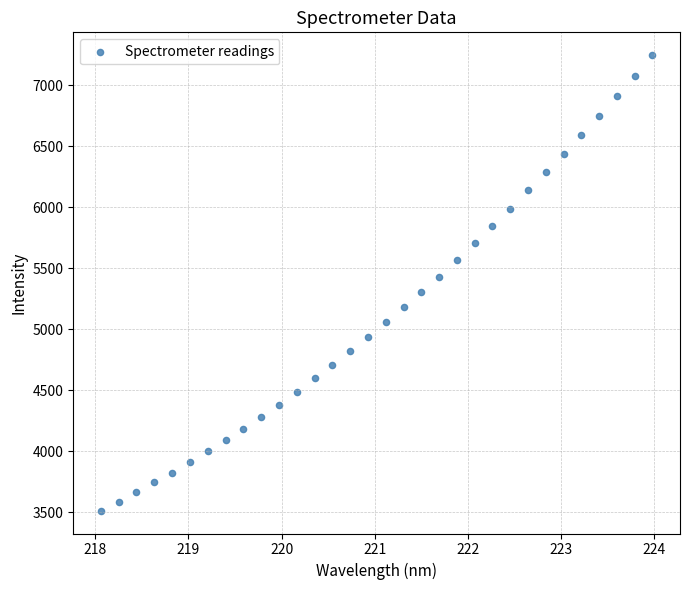

What is the range of Y values (max minus min)?

3733.8